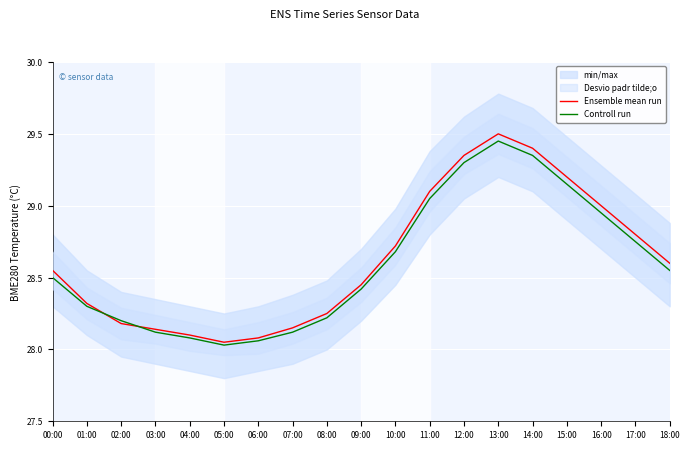

How many interior local valleys does the Ensemble mean run series have?

1